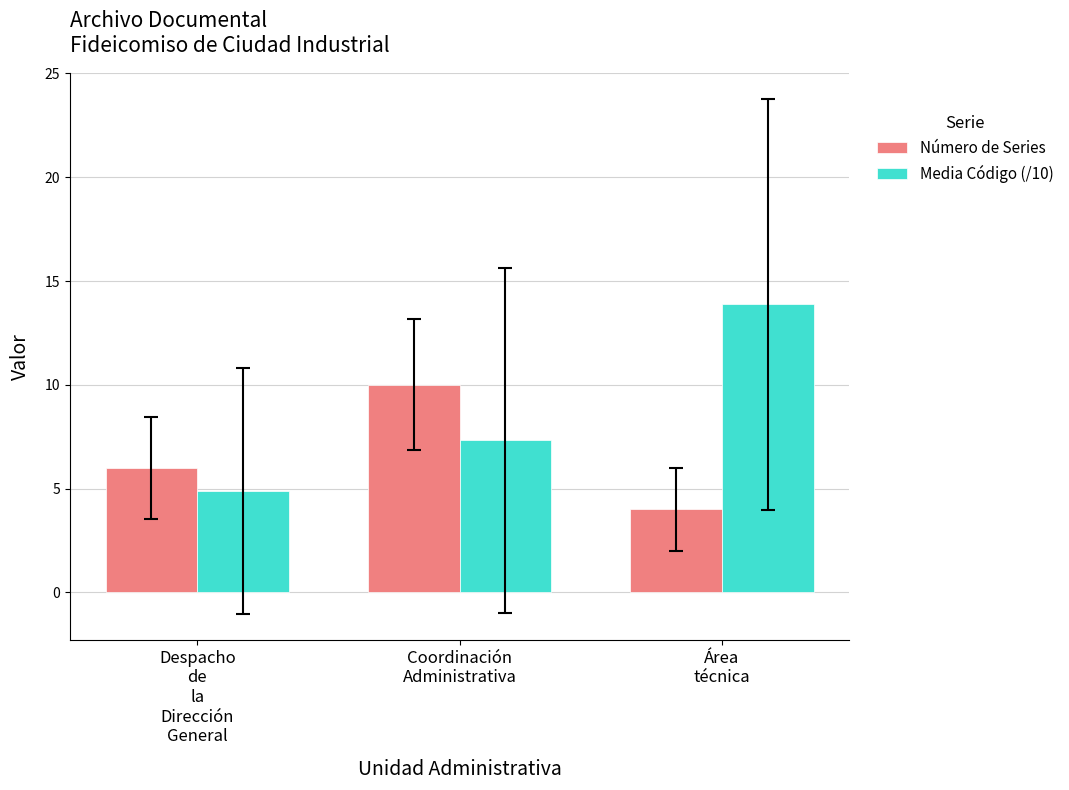

What is the difference between the highest and lowest values at Coordinación
Administrativa?

2.7